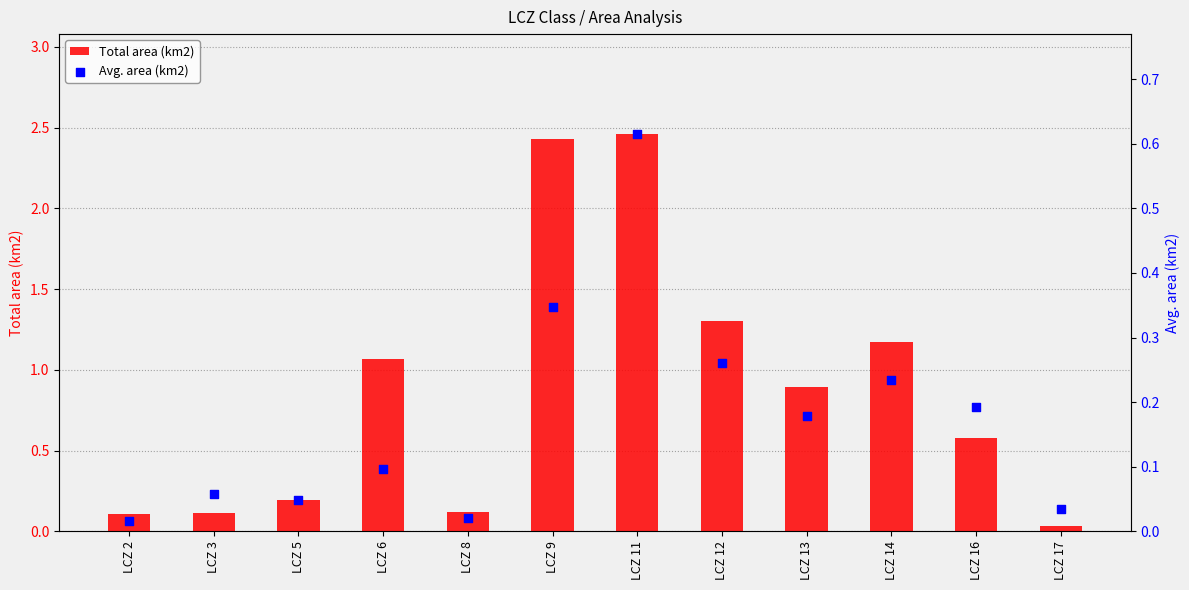

Is the value of Avg. area (km2) at LCZ 11 greater than the value of Total area (km2) at LCZ 12?

No